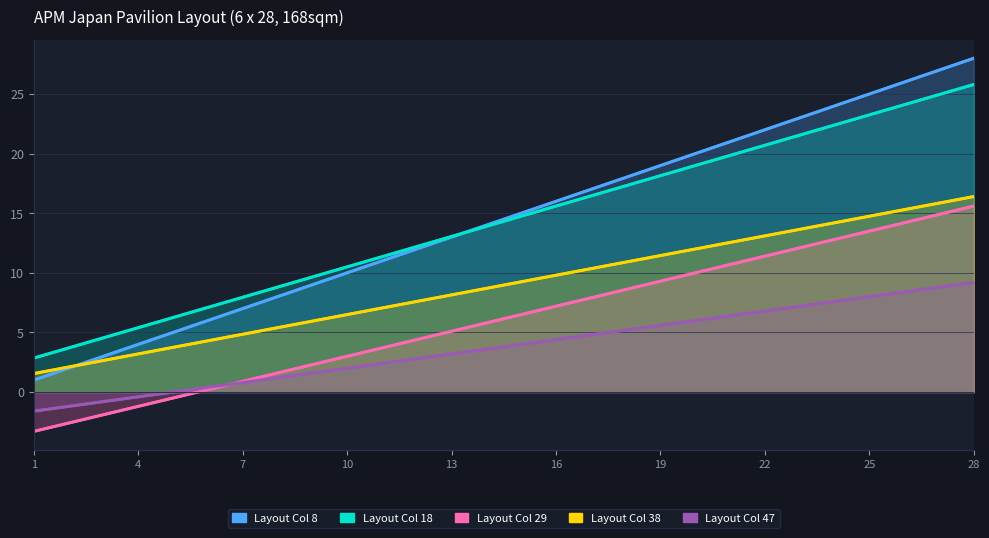

The value of Layout Col 29 at 22 is 16.2. True or false?

False